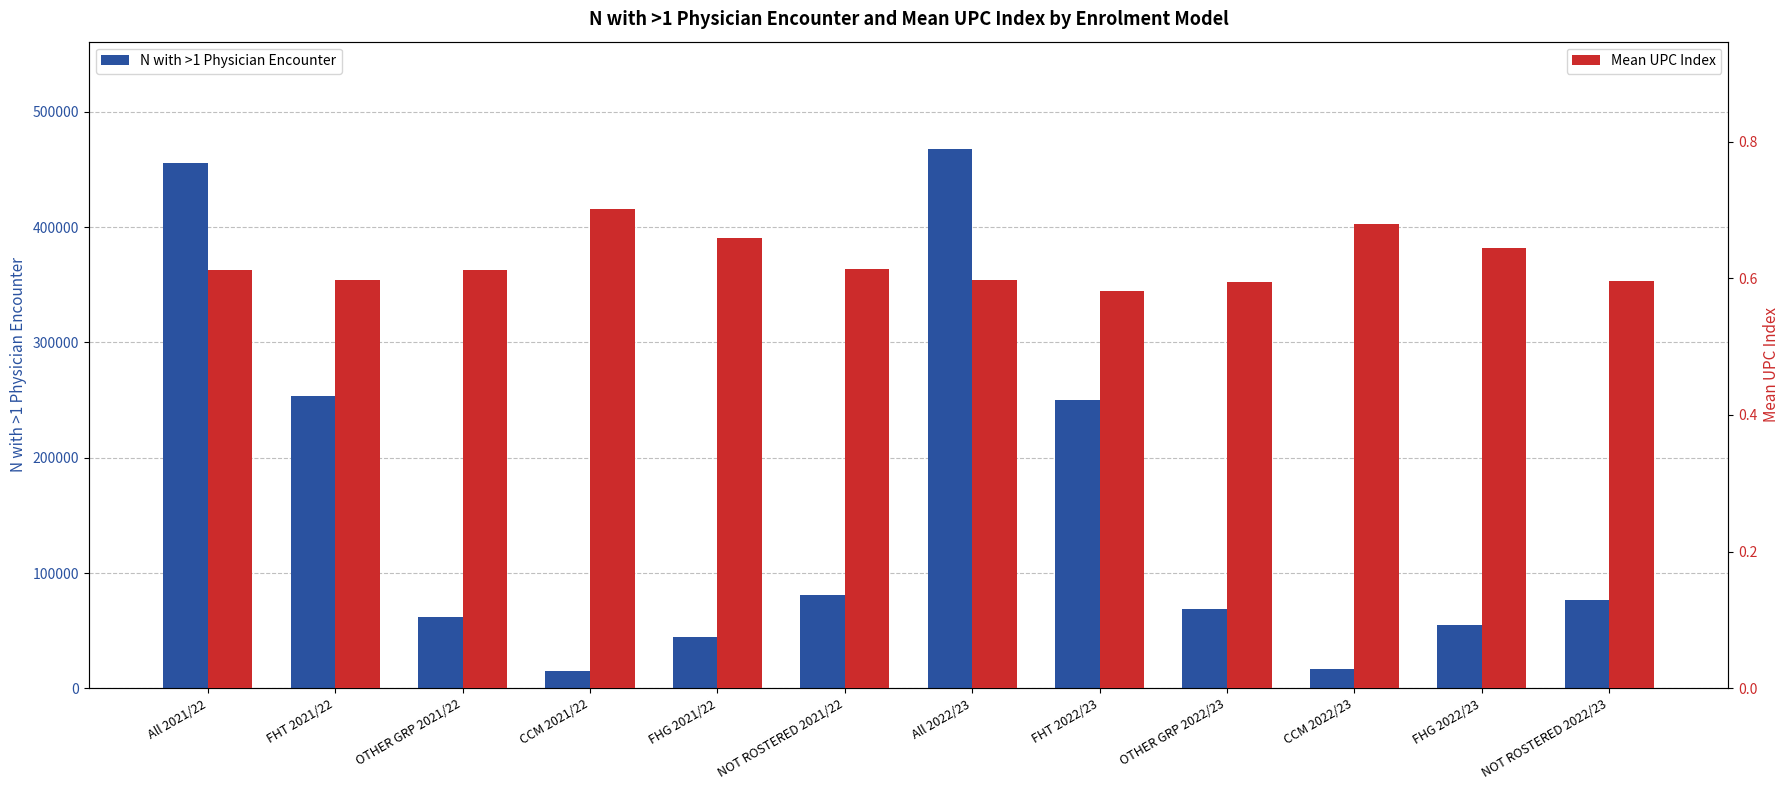

Reading left to right, what are all the values shown in this chart?

N with >1 Physician Encounter: All 2021/22=455517.0	FHT 2021/22=253186.0	OTHER GRP 2021/22=61759.0	CCM 2021/22=15427.0	FHG 2021/22=44583.0	NOT ROSTERED 2021/22=80562.0	All 2022/23=467353.0	FHT 2022/23=250469.0	OTHER GRP 2022/23=68659.0	CCM 2022/23=16662.0	FHG 2022/23=54810.0	NOT ROSTERED 2022/23=76753.0
Mean UPC Index: All 2021/22=0.6	FHT 2021/22=0.6	OTHER GRP 2021/22=0.6	CCM 2021/22=0.7	FHG 2021/22=0.7	NOT ROSTERED 2021/22=0.6	All 2022/23=0.6	FHT 2022/23=0.6	OTHER GRP 2022/23=0.6	CCM 2022/23=0.7	FHG 2022/23=0.6	NOT ROSTERED 2022/23=0.6